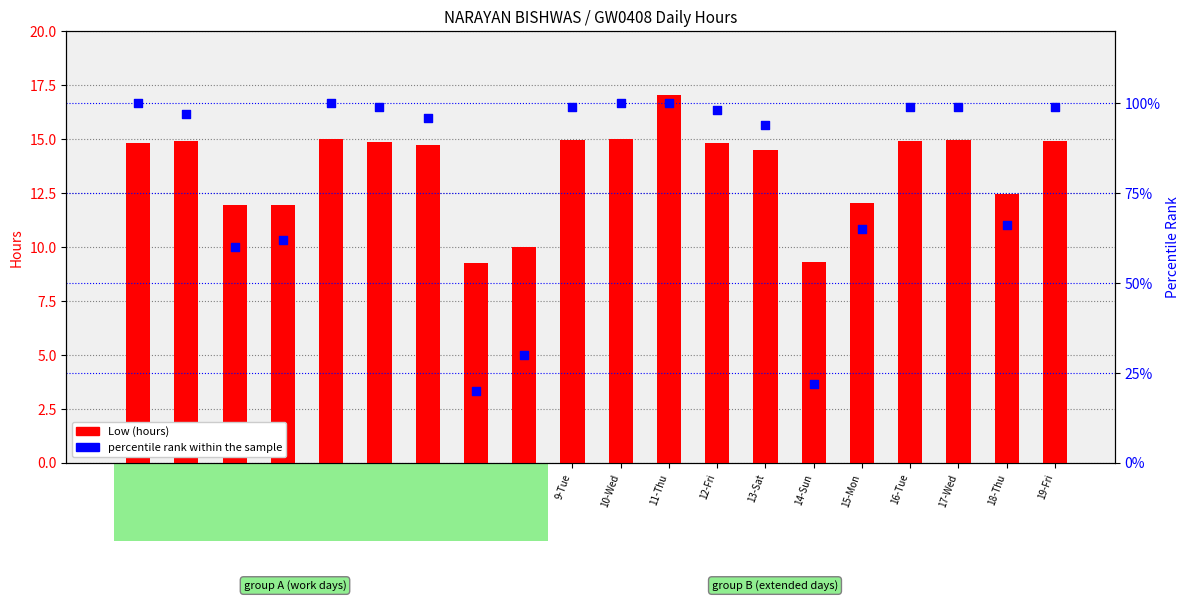

What are all the series names shown in the legend?

Low (hours), percentile rank